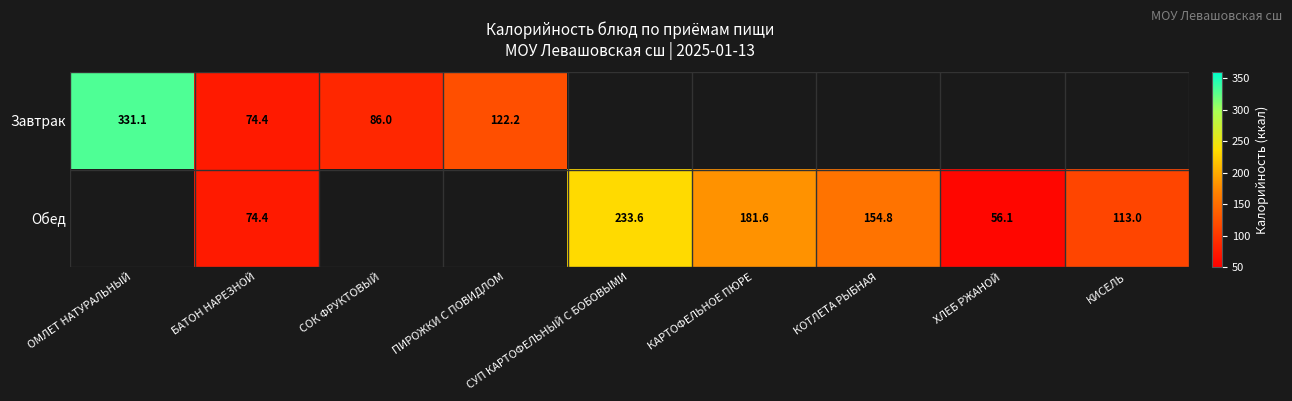

The Обед series shows 30.6 at БАТОН НАРЕЗНОЙ. True or false?

False